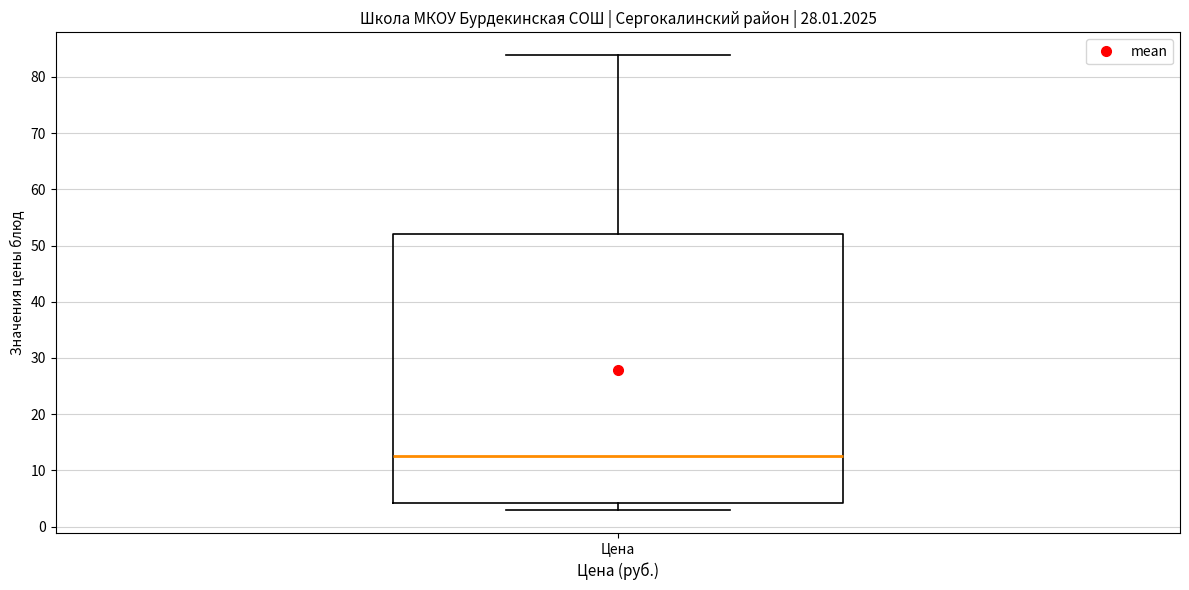

Where does the upper whisker of the box for Цена end on the y-axis? The values are not printed on the chart, so give them approximately, as read against the axis.

84